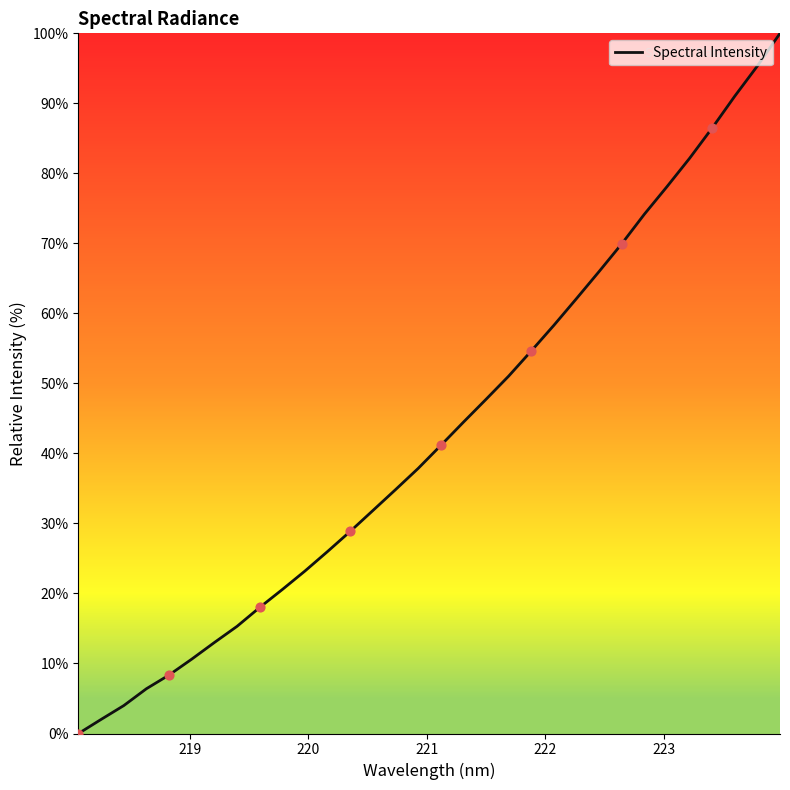

What is the difference between the maximum and minimum values?

100.0